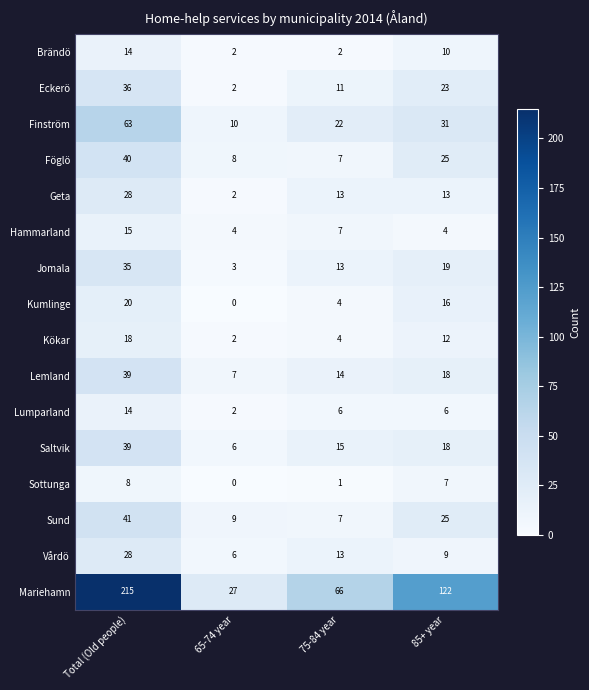

Is it true that Brändö equals 4 at 65-74 year?

False